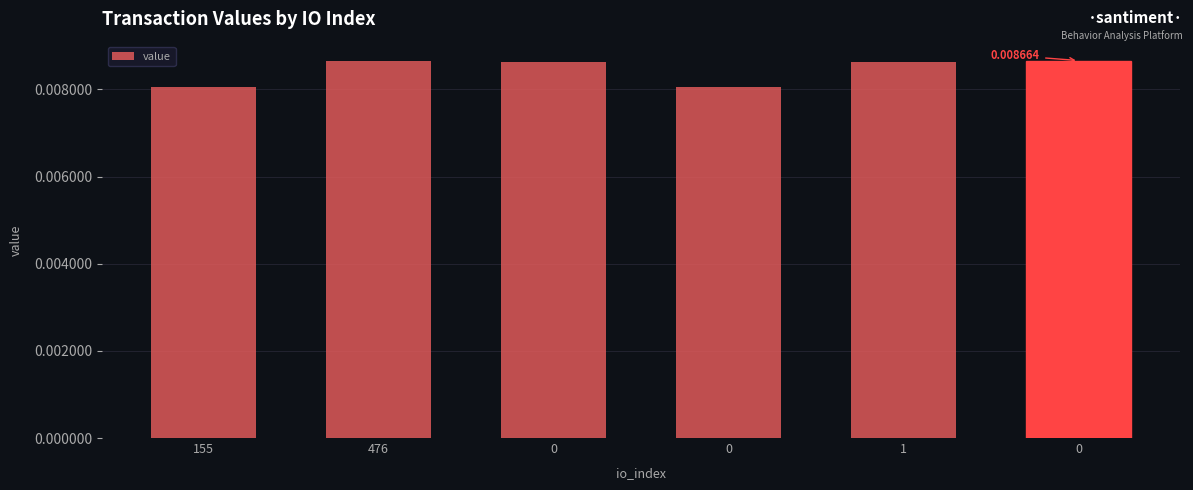

Are the bars grouped side by side (vs. stacked)?

No